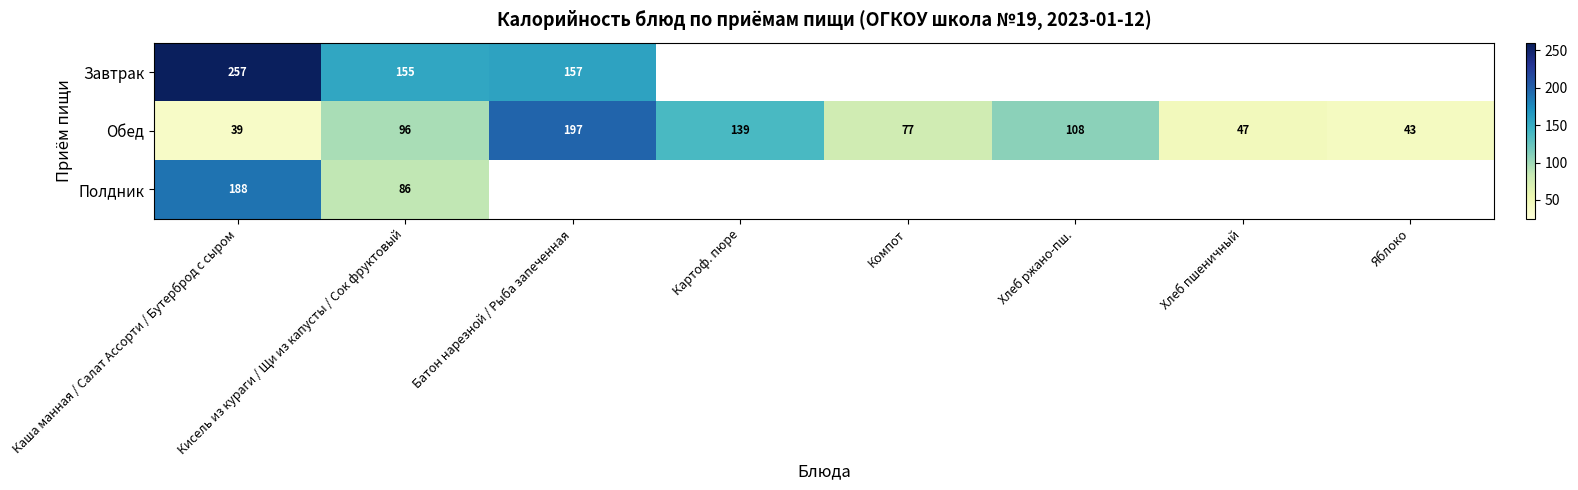

Between Кисель из кураги / Щи из капусты / Сок фруктовый and Батон нарезной / Рыба запеченная, which is larger?

Батон нарезной / Рыба запеченная